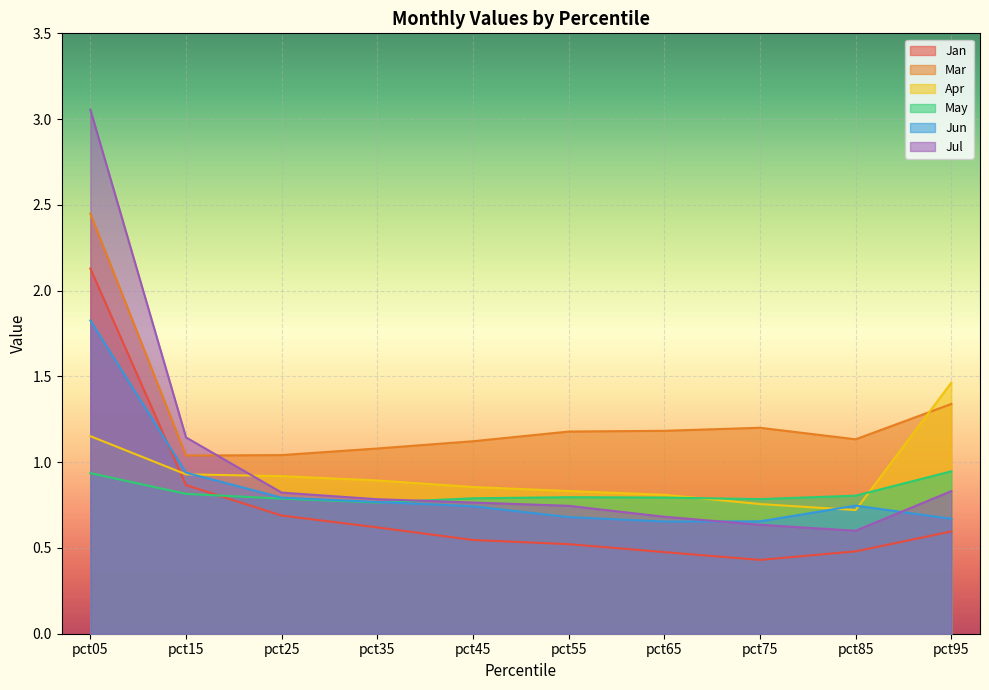

True or false: Jun has a value of 0.3 at pct95.

False